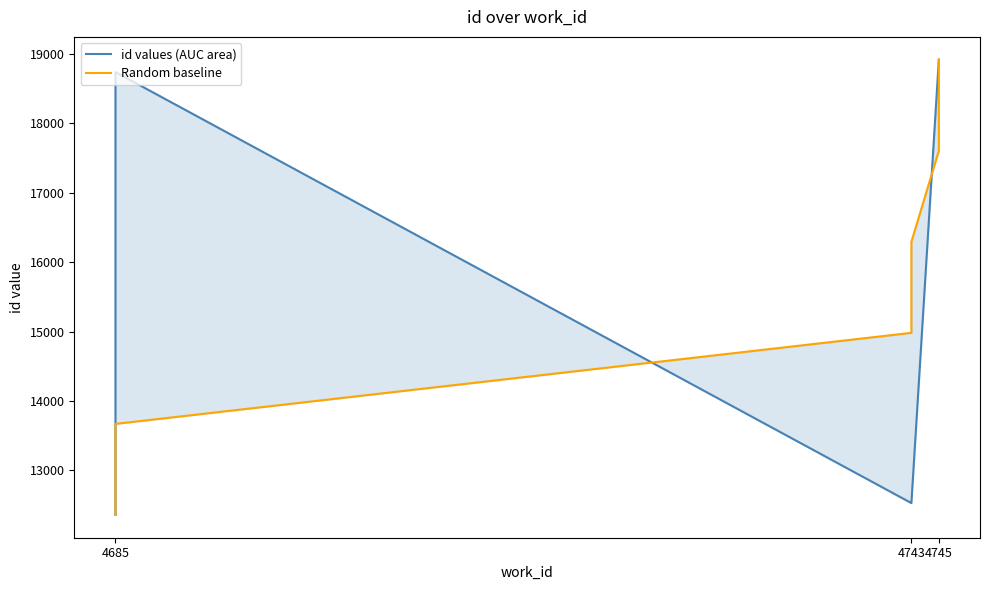

Rank the series by their maximum value, from highest to lowest.

id values (AUC area), Random baseline